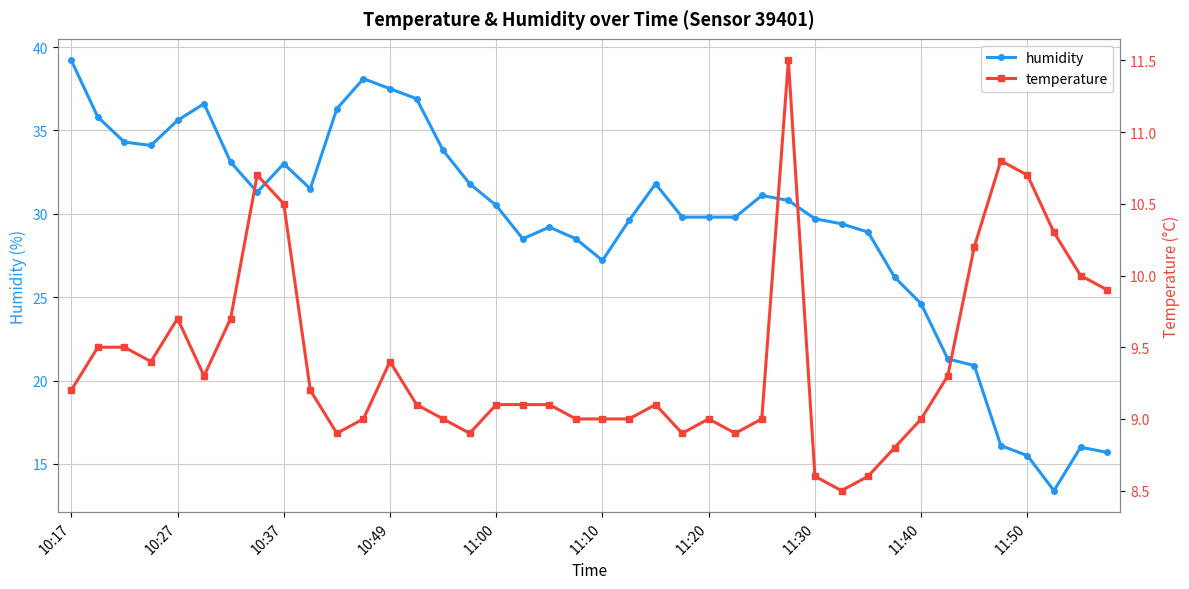

Where is temperature nearest to the value 10?

38